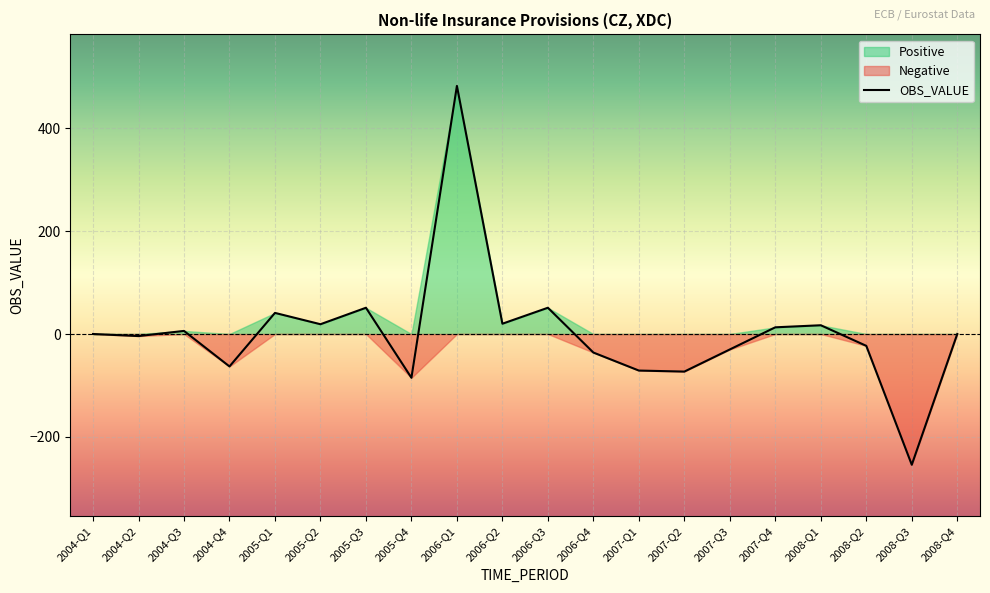

Between 2005-Q1 and 2004-Q4, which is larger?

2005-Q1